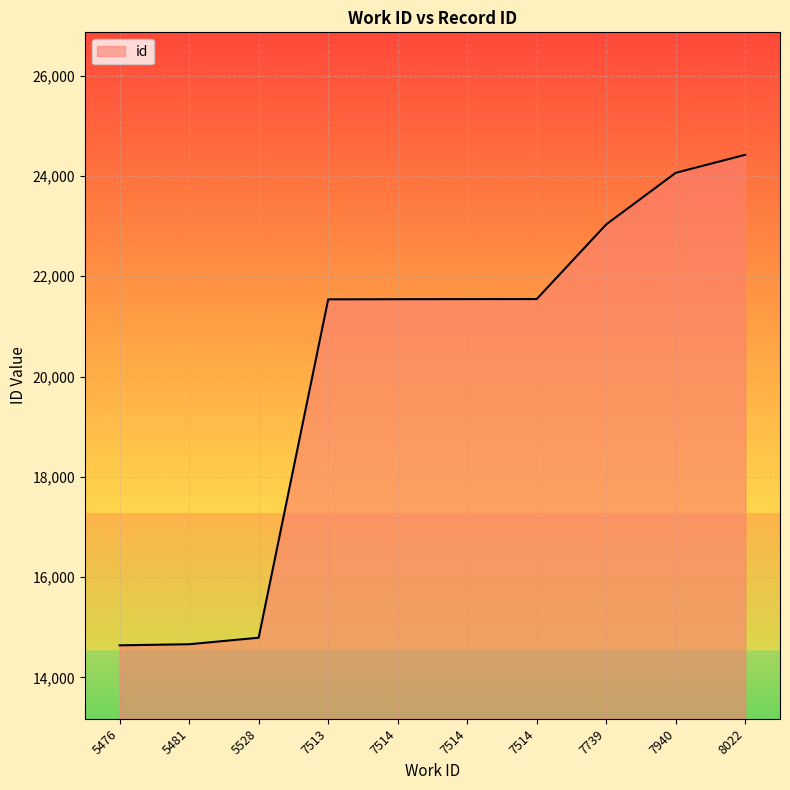

How many lines are shown in the chart?

1